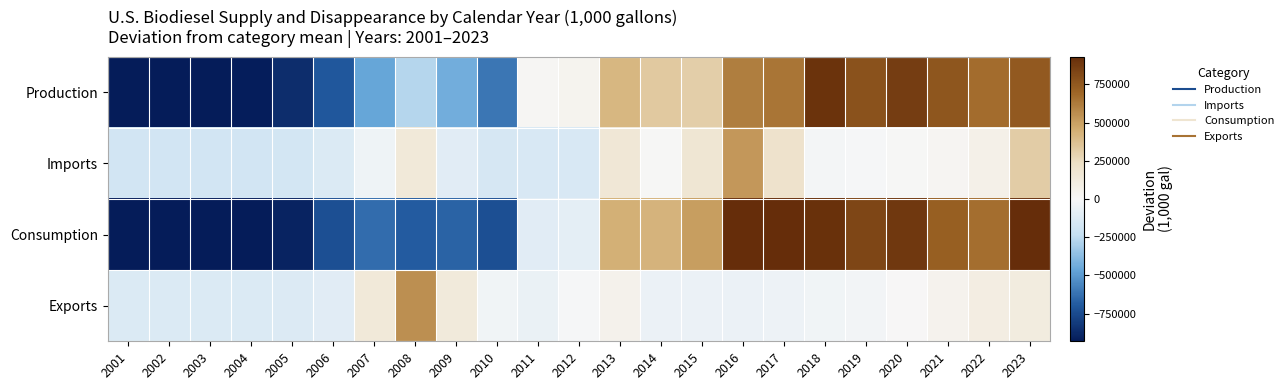

How many categories are shown in the chart?

23